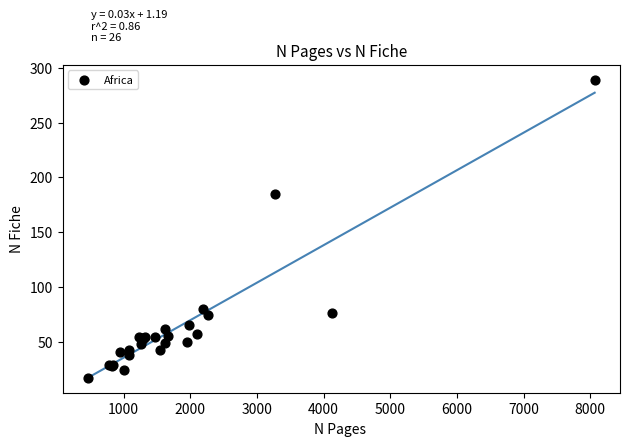

What Y value in the scatter plot is closest to 153?

185